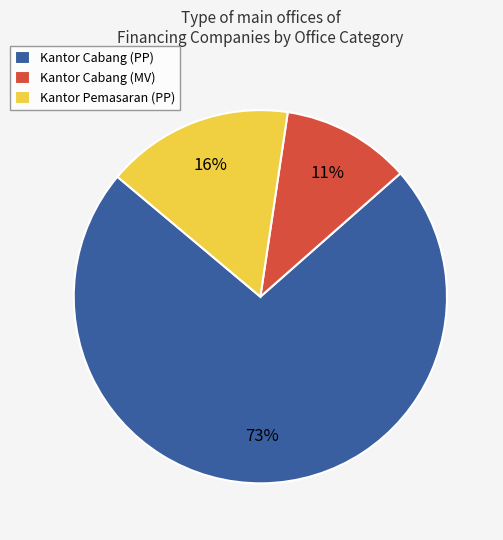

Which category has the biggest portion of the pie?

Kantor Cabang (PP)